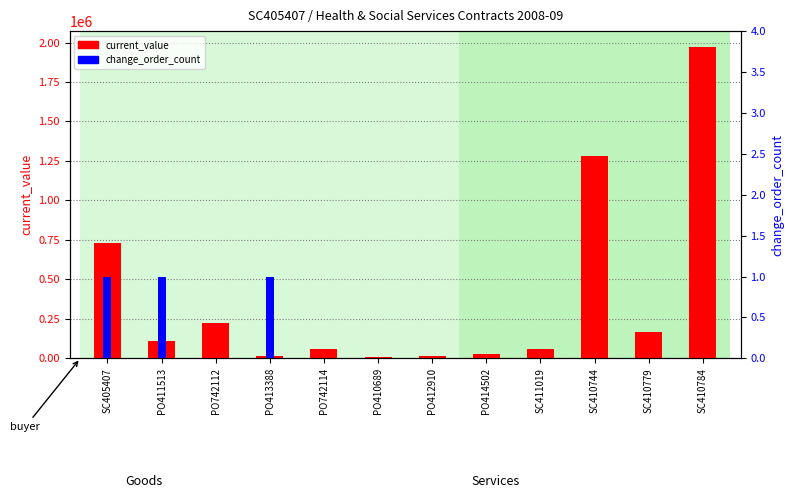

Rank the series by their maximum value, from highest to lowest.

current_value, change_order_count